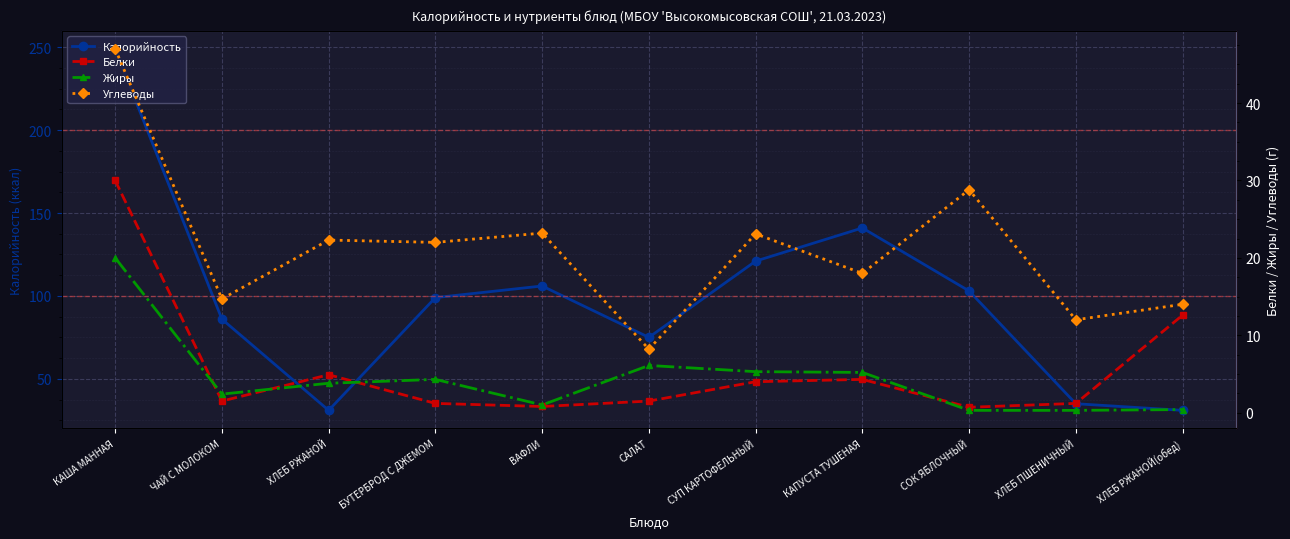

What position from the left is ЧАЙ С МОЛОКОМ?

2